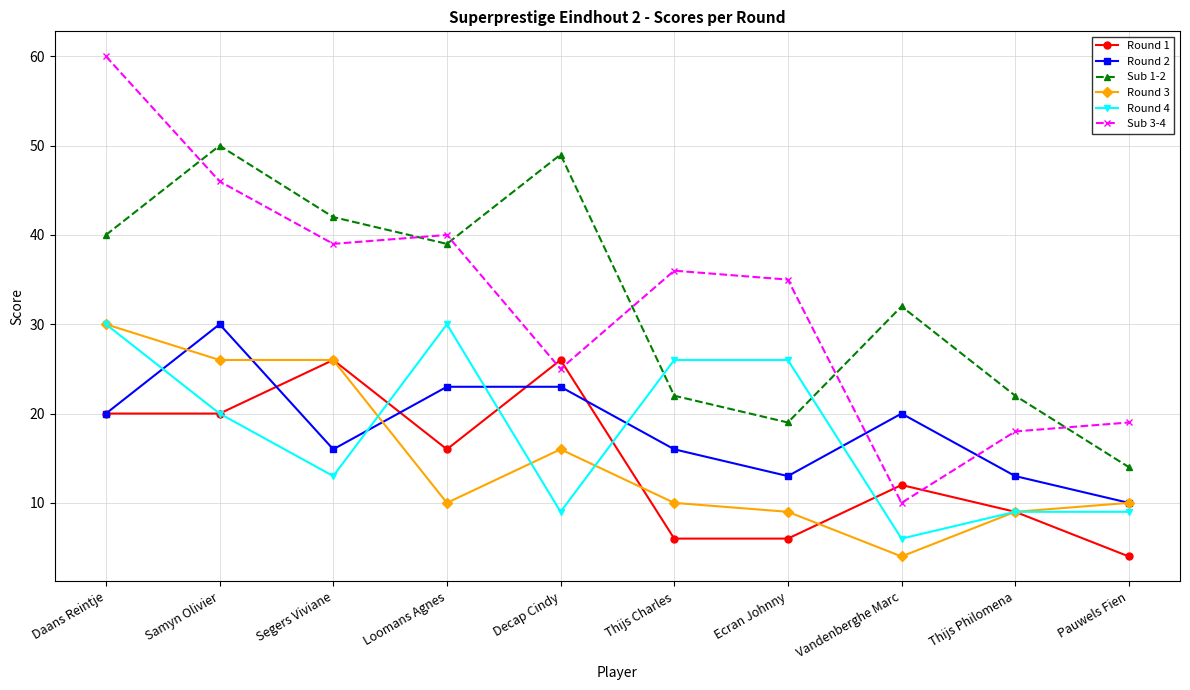

What is the value of the Round 4 point at the 6th from the left?

26